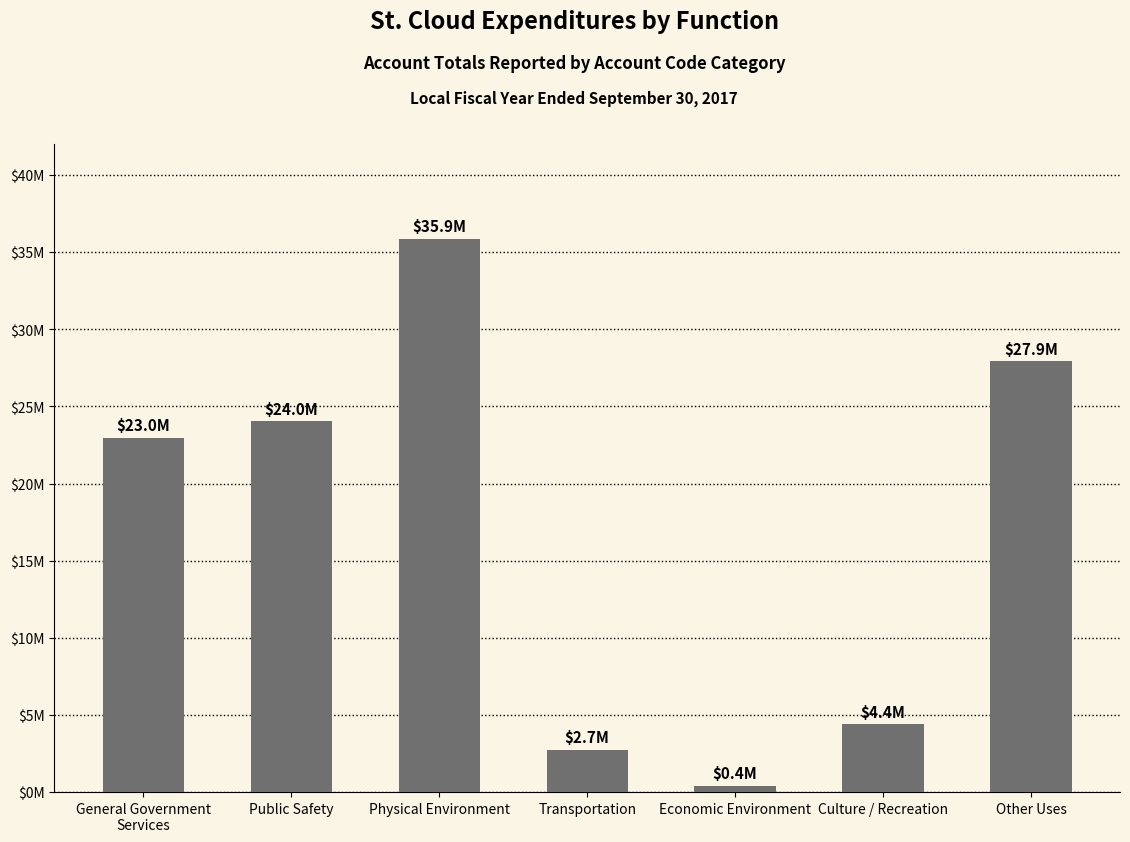

Reading right to left, what are all the values shown in this chart?

27915055	4388702	422254	2728496	35866624	24033104	22979513